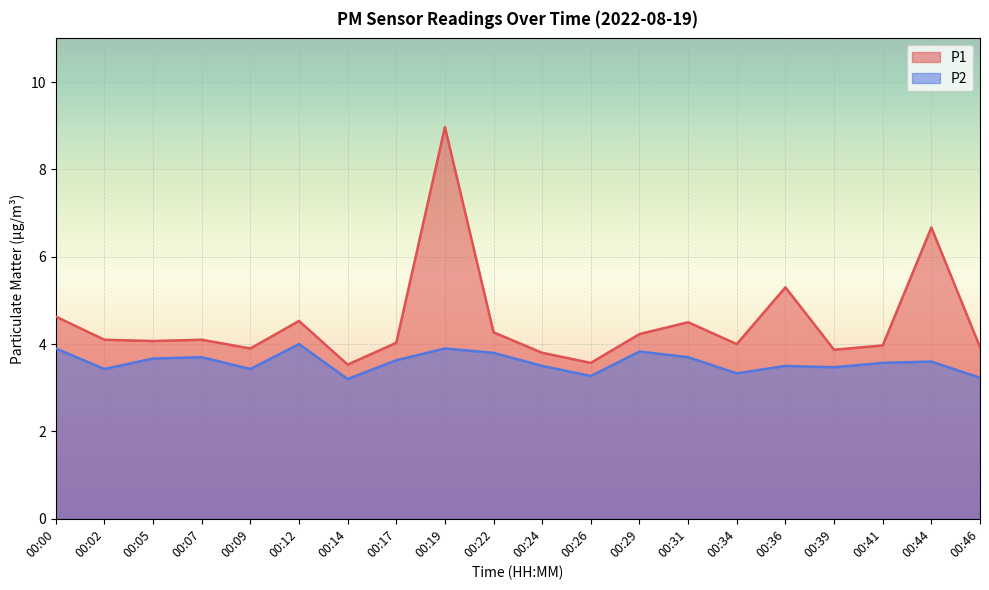

True or false: P1 and P2 intersect in this chart.

False